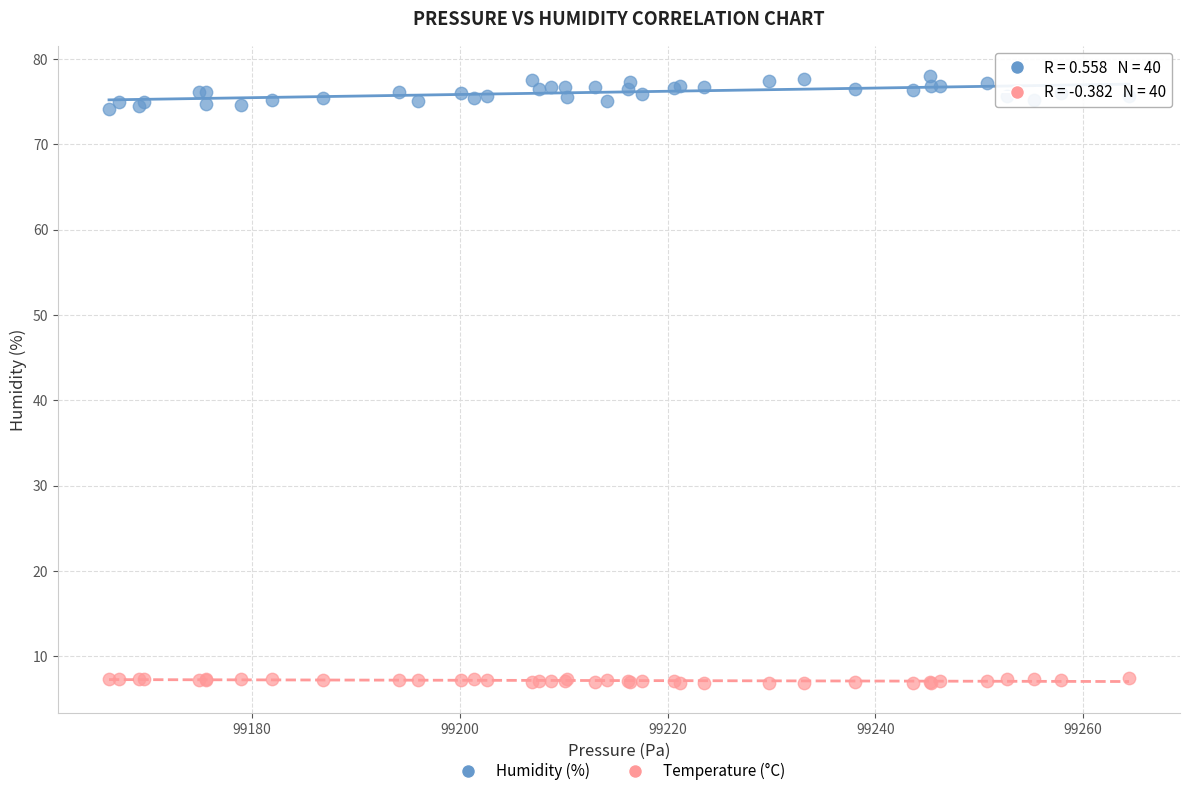

Which series has the largest Y range (max minus min)?

Humidity (%)